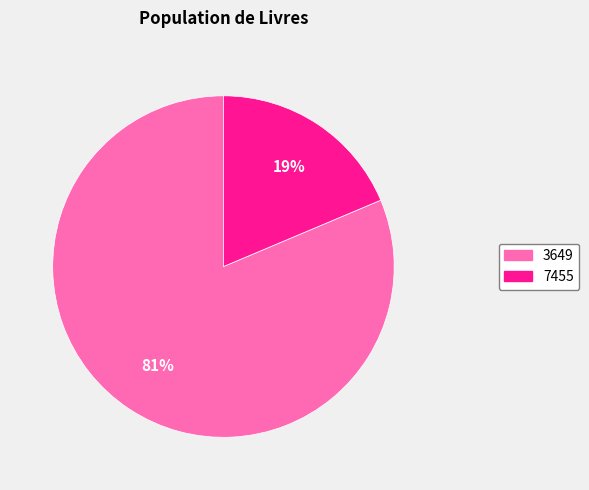

To the nearest percent, what is the combined percentage of 7455 and 3649?

100%